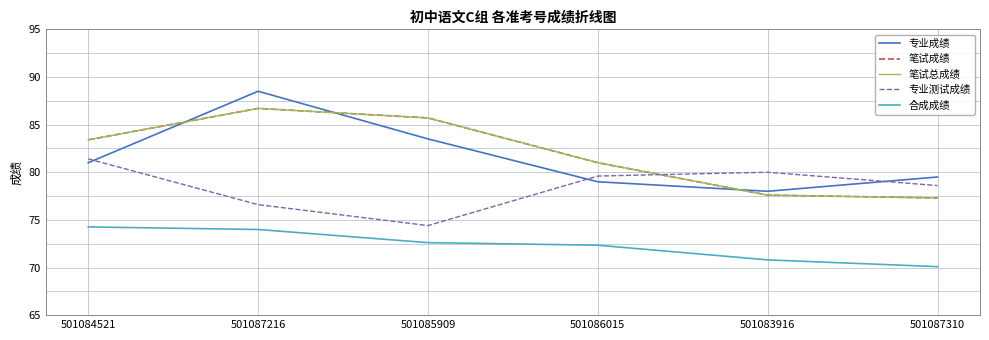

Does the chart have visible grid lines?

Yes